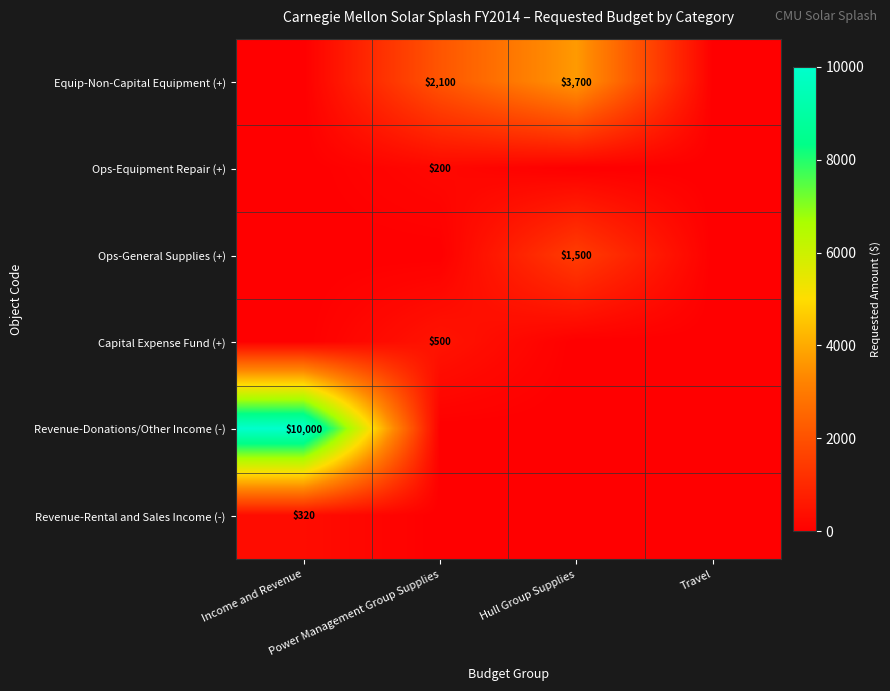

How many data points in Capital Expense Fund (+) are above 0?

1